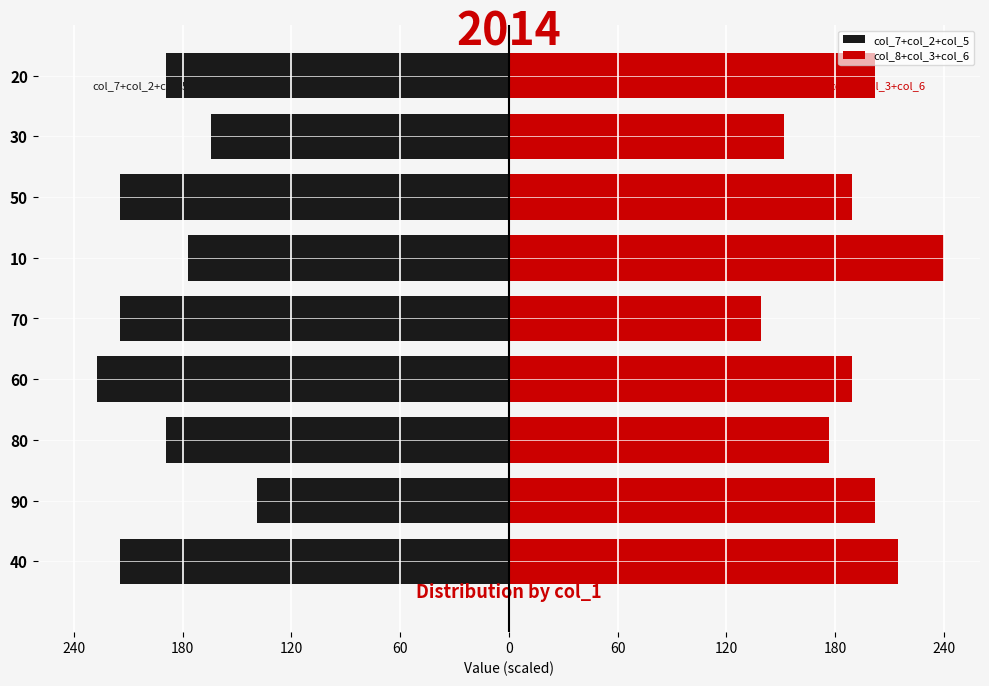

What is the average value of the col_8+col_3+col_6 series?

189.5